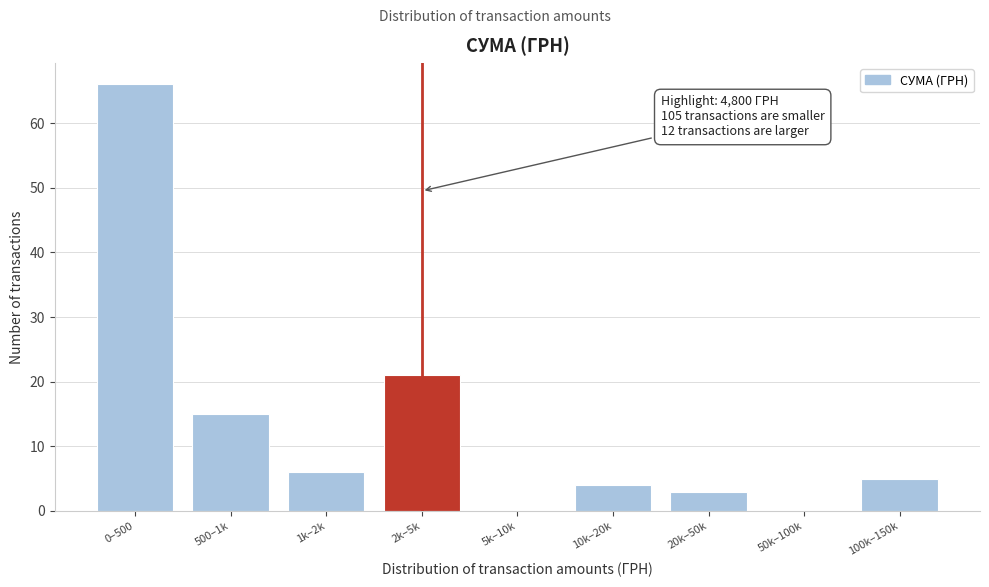

Reading right to left, list all the values displayed in this chart.

100k–150k=5	50k–100k=0	20k–50k=3	10k–20k=4	5k–10k=0	2k–5k=21	1k–2k=6	500–1k=15	0–500=66